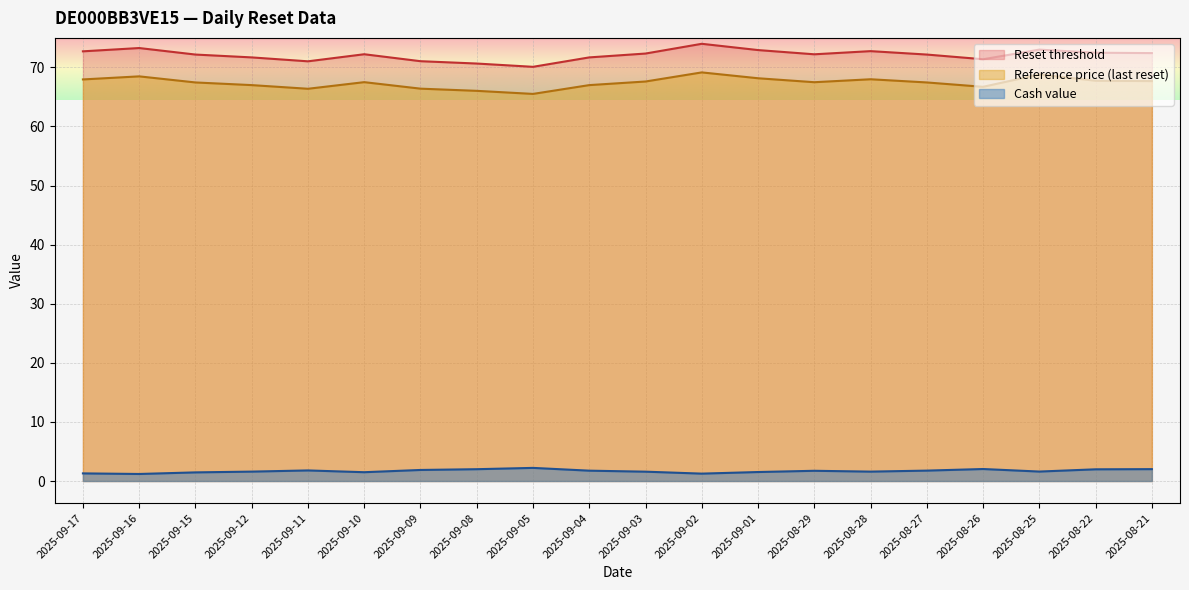

True or false: Reset threshold has a value of 16.4 at 2025-08-26.

False